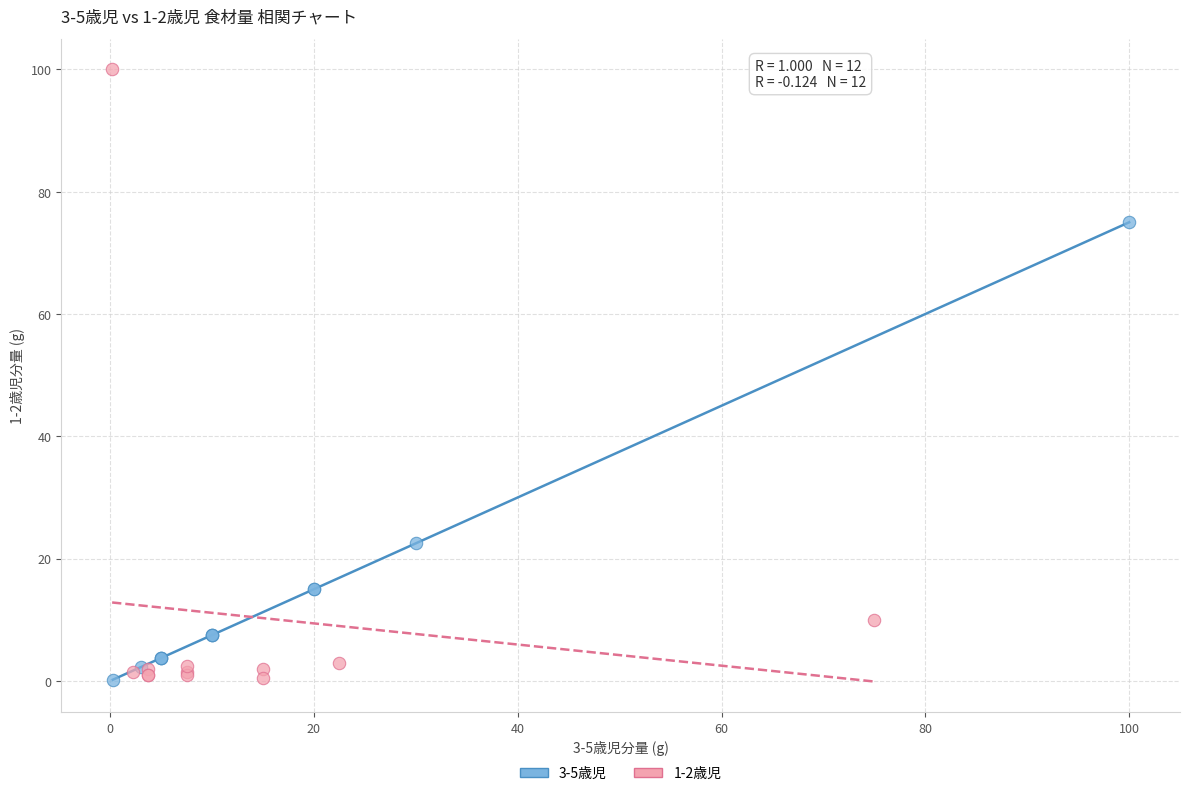

Which series reaches the maximum Y coordinate?

1-2歳児